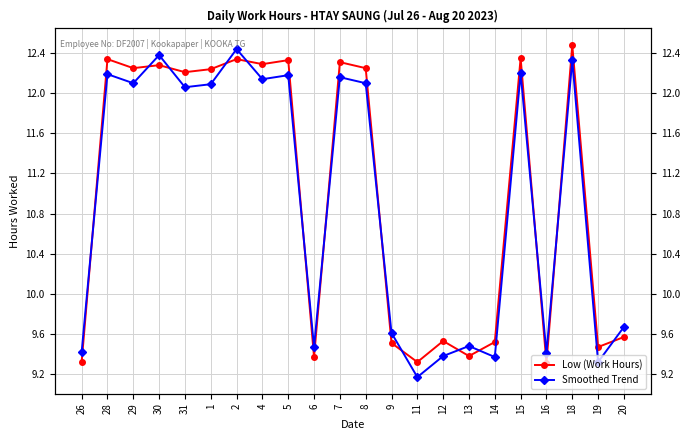

True or false: Low (Work Hours) has a value of 12.2 at 29.

True